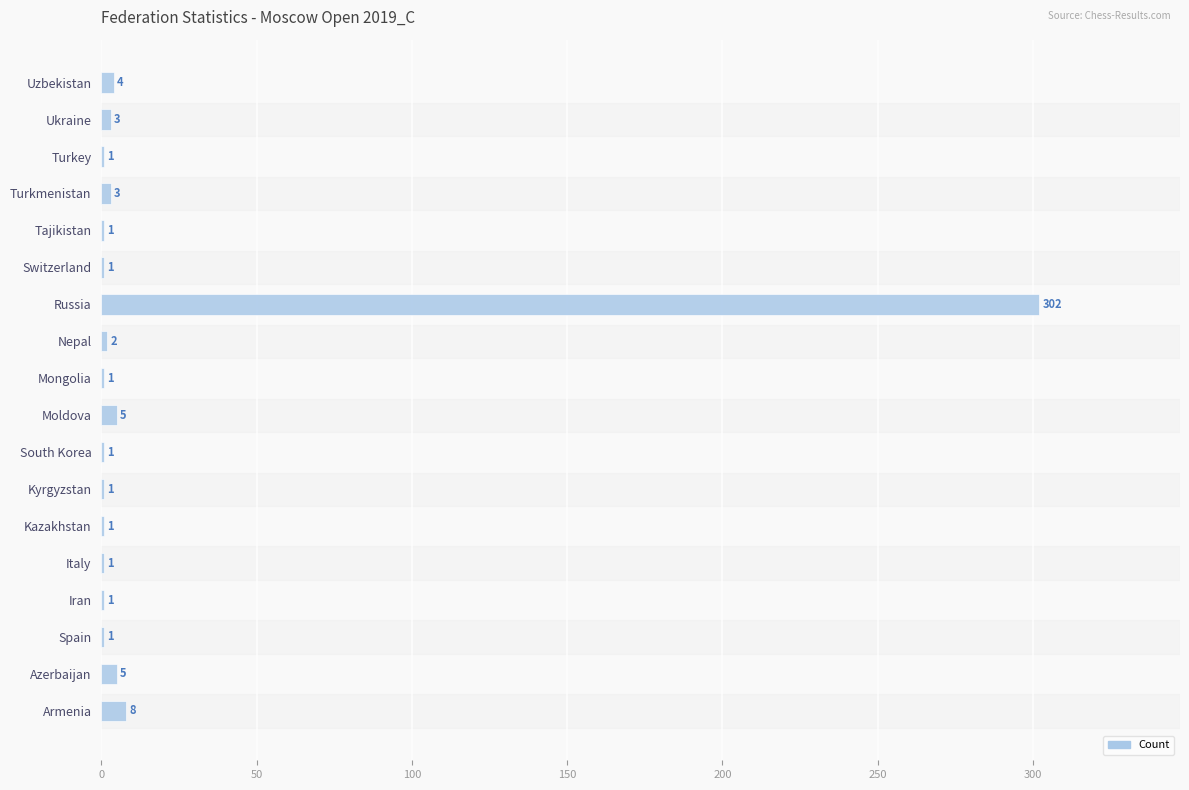

Does the chart contain stacked bars?

No